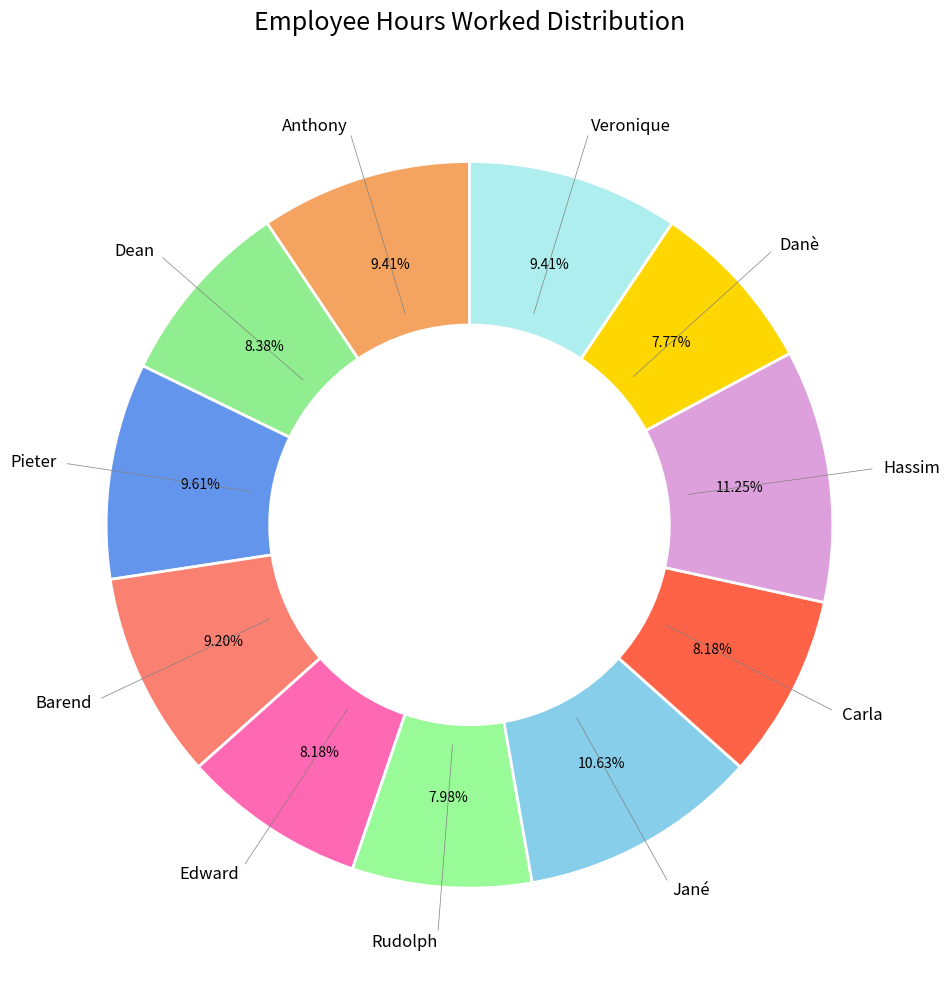

What is the ratio of the value at Jané to the value at Rudolph?

1.3